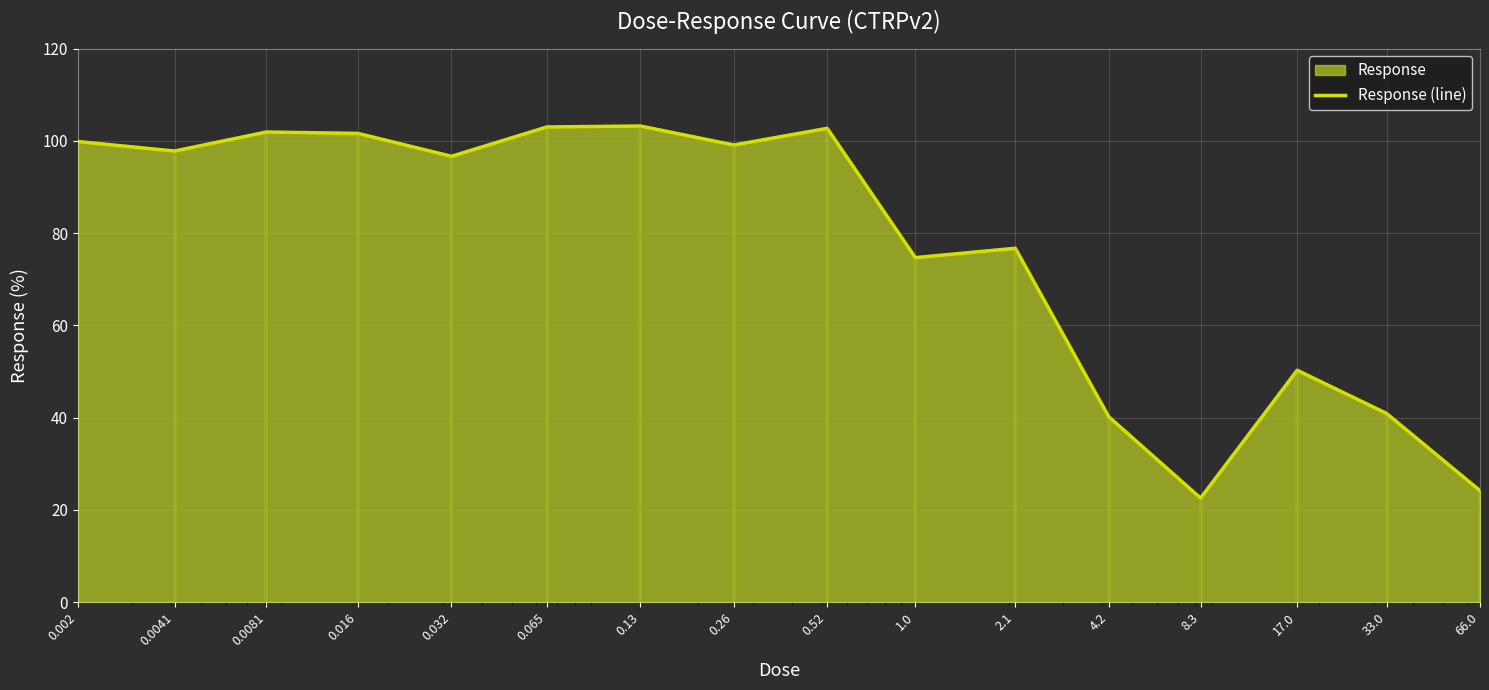

What position from the right is 4.2?

5